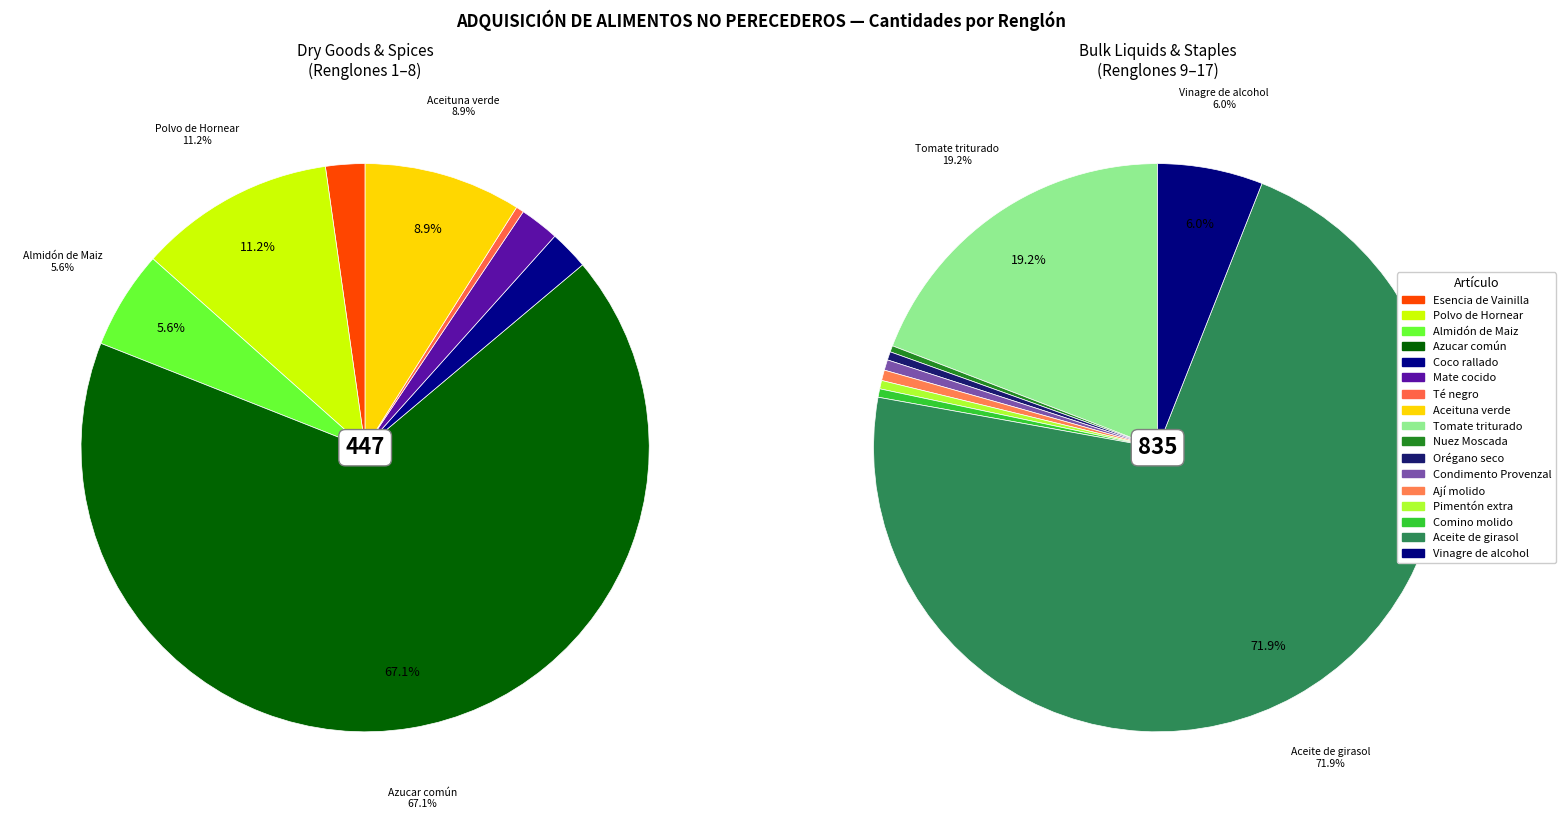

What is the total percentage of Nuez Moscada and Té negro?

0.4%